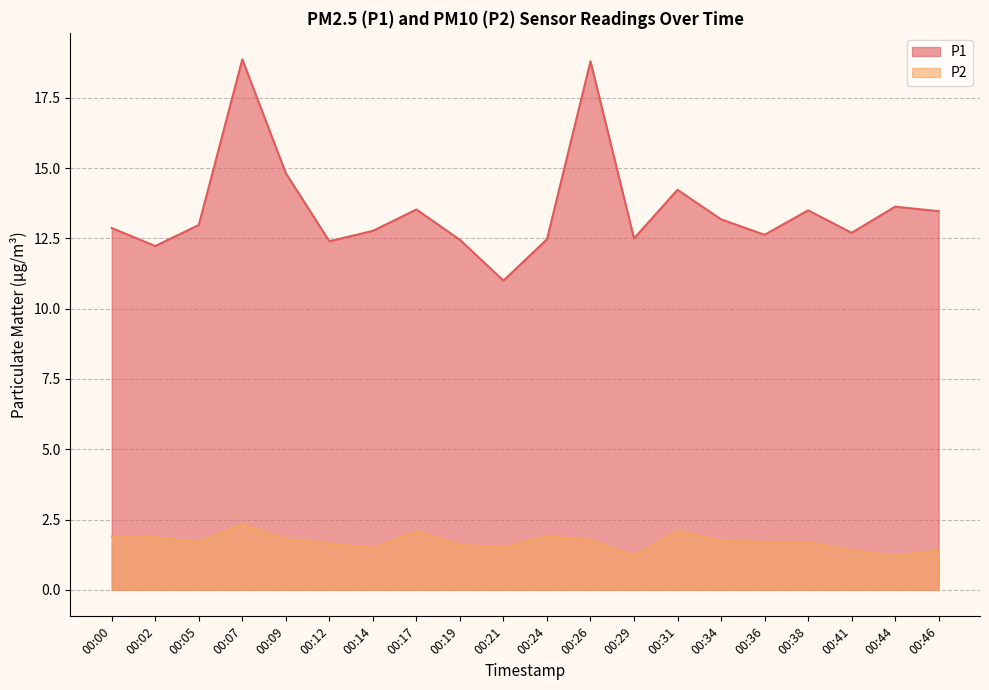

What is the difference between the maximum and second lowest values in the P2 series?

1.1